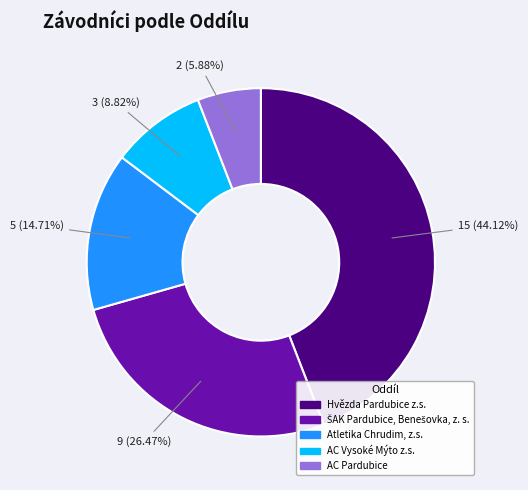

Which slice is the smallest?

AC Pardubice